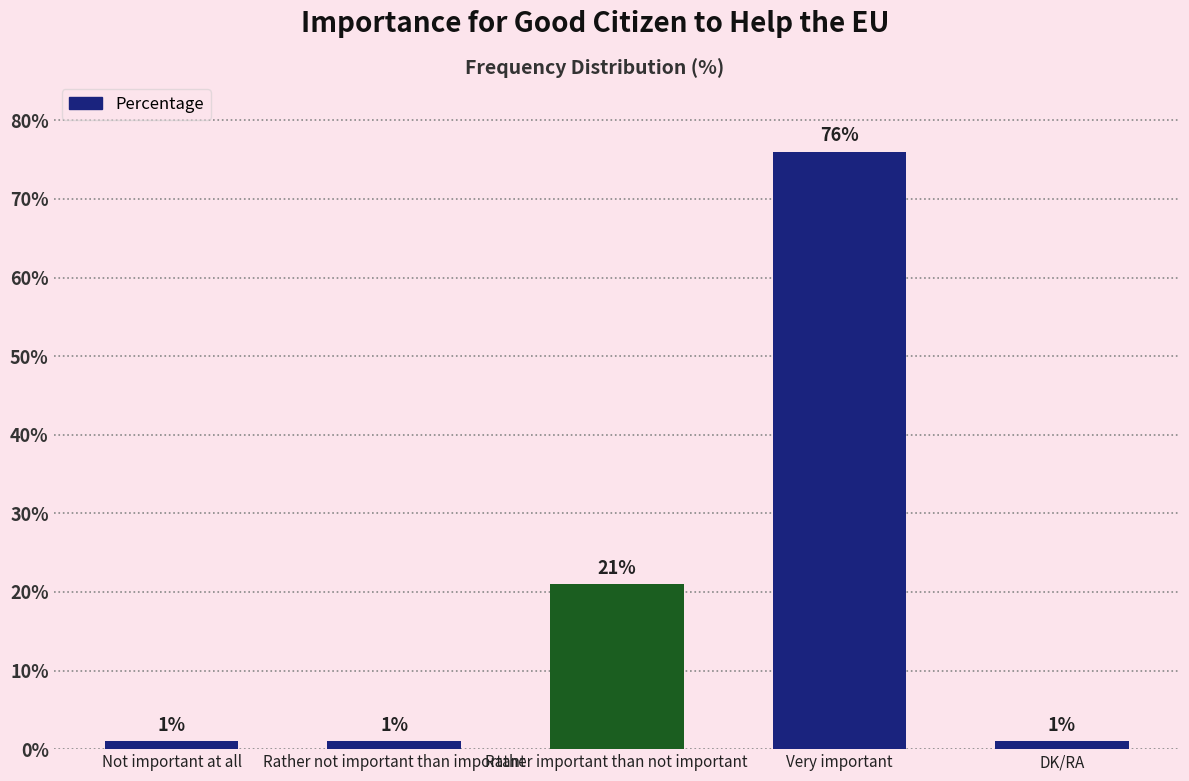

What is the difference between the second highest and second lowest values?

20